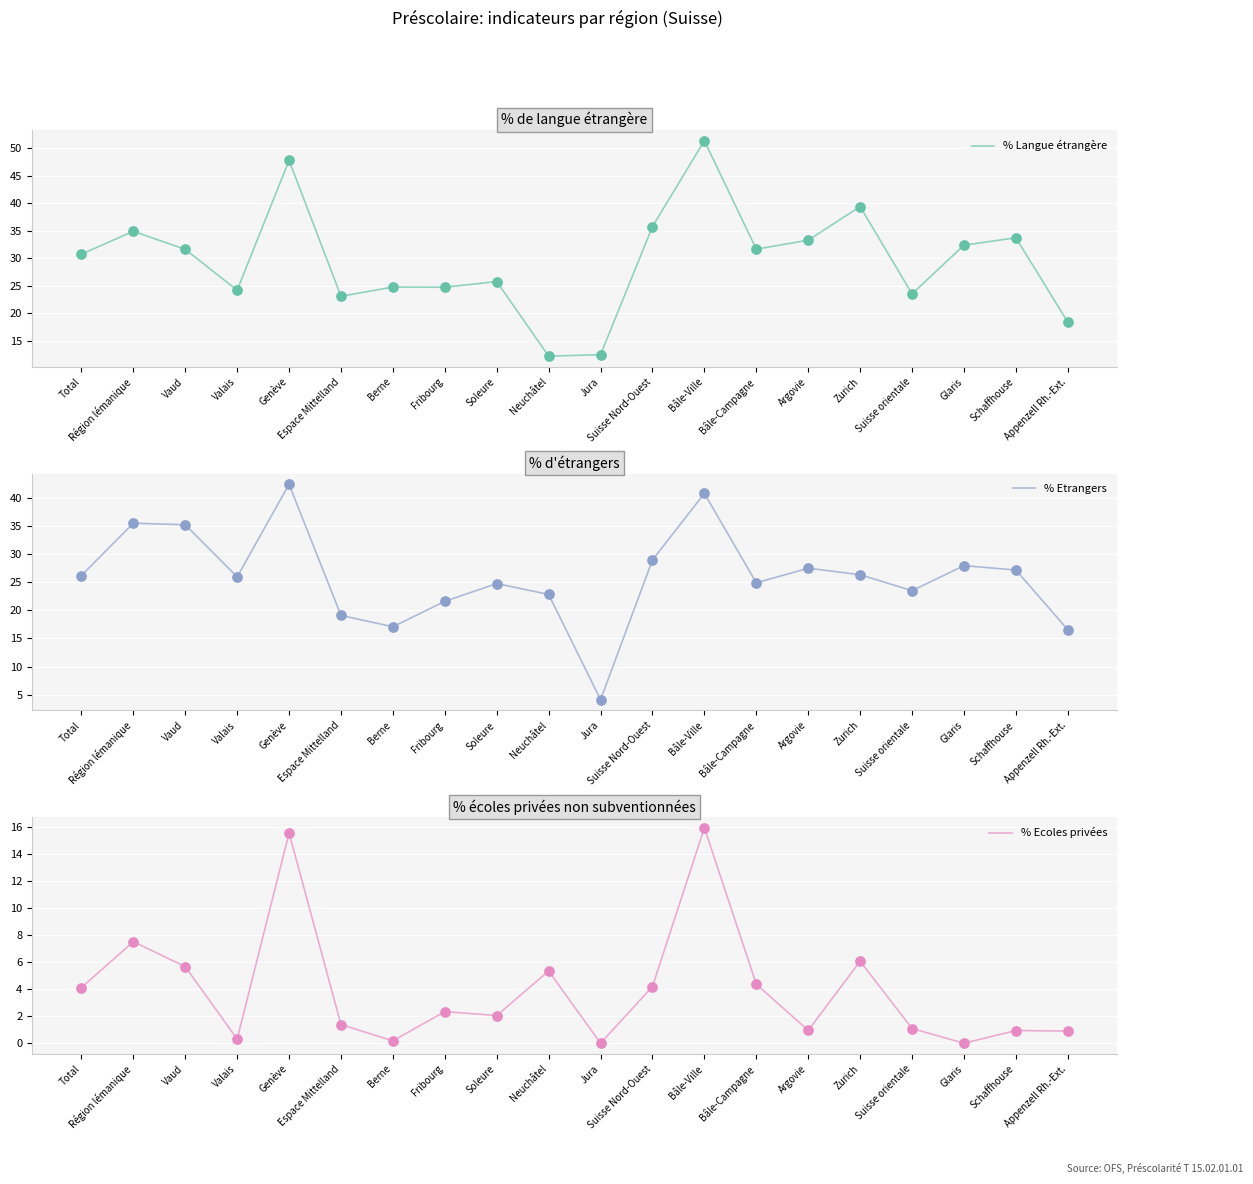

What are all the series names shown in the legend?

% Langue étrangère, % Etrangers, % Ecoles privées